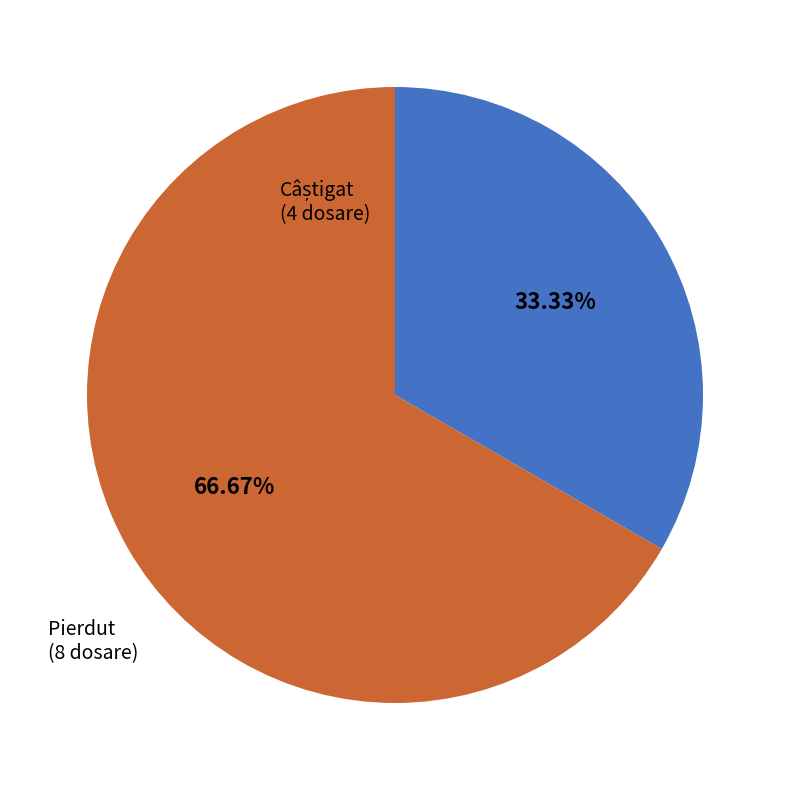

What is the largest slice in the pie chart?

Pierdut